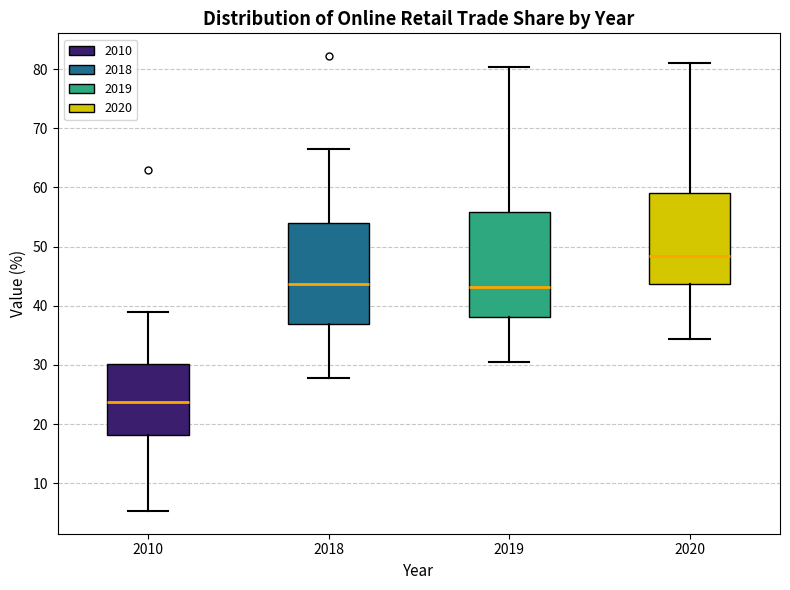

Reading left to right, read every box against the y-axis: the position of its median line, the range the box covers, and the ends of its whiskers. The values are not printed on the chart, so give them approximately, as read against the axis.

2010: median 24, box 18 to 30, whiskers 5 to 39
2018: median 44, box 37 to 54, whiskers 28 to 67
2019: median 43, box 38 to 56, whiskers 30 to 80
2020: median 48, box 44 to 59, whiskers 34 to 81